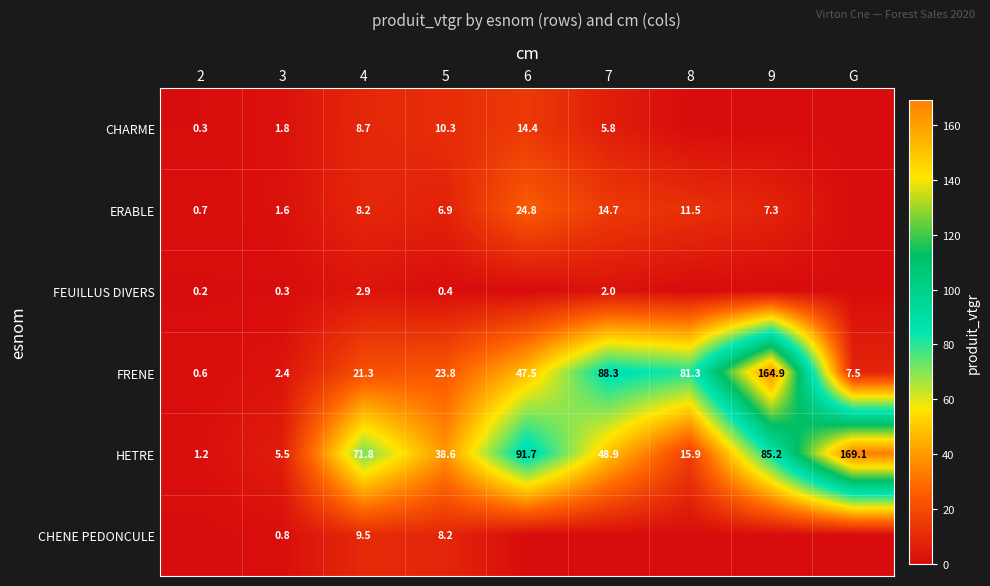

What is the difference between the maximum and minimum values in the HETRE series?

167.9